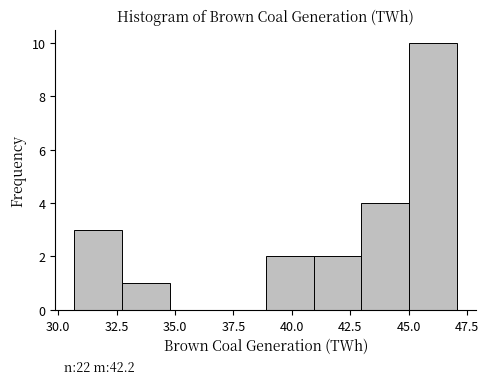

Which range on the x-axis has the tallest bar?

45.0 to 47.0